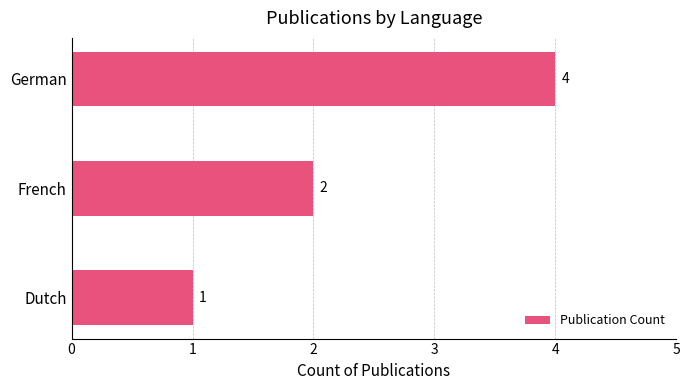

What is the ratio of the value at German to the value at Dutch?

4.0